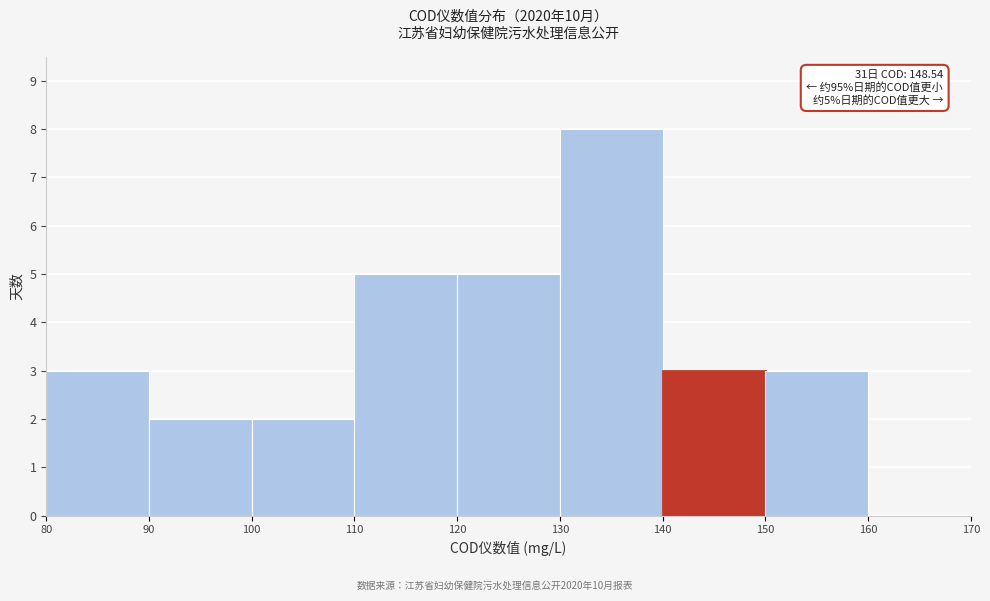

Over which range of the x-axis is the bar tallest?

130 to 140